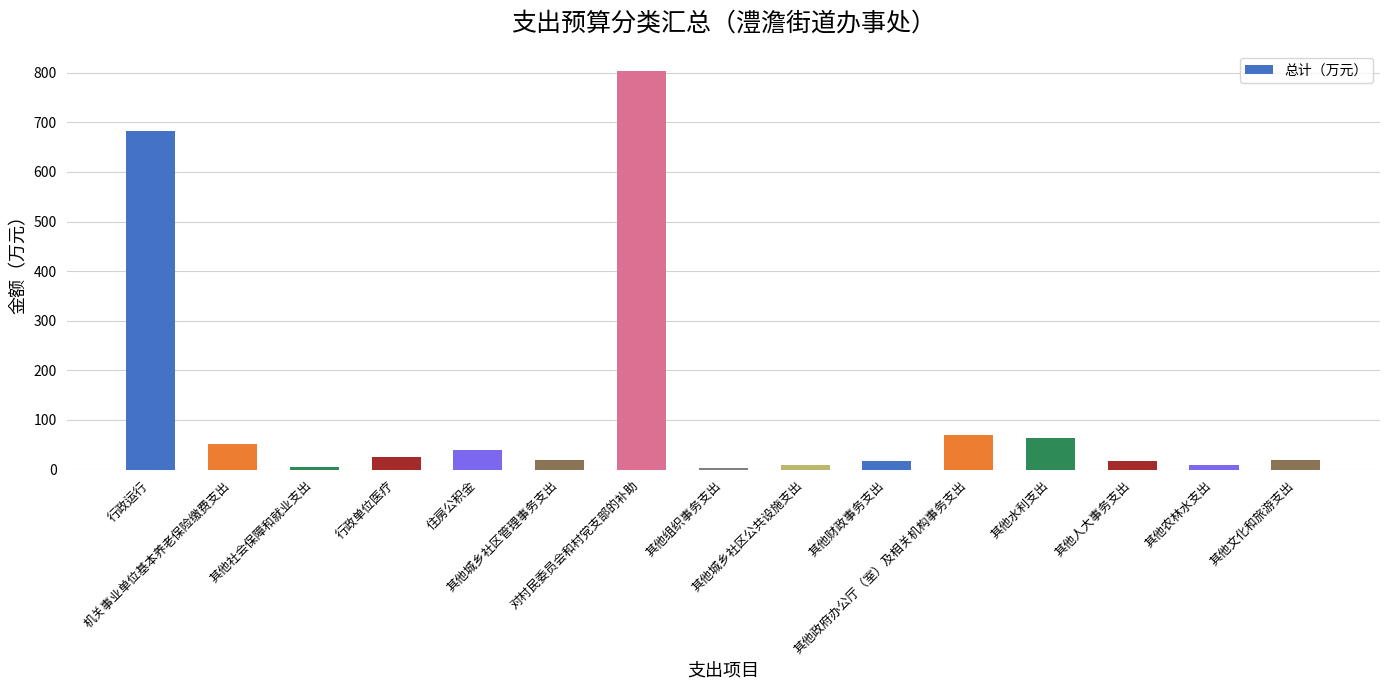

What is the difference between the second highest and minimum values?

678.8